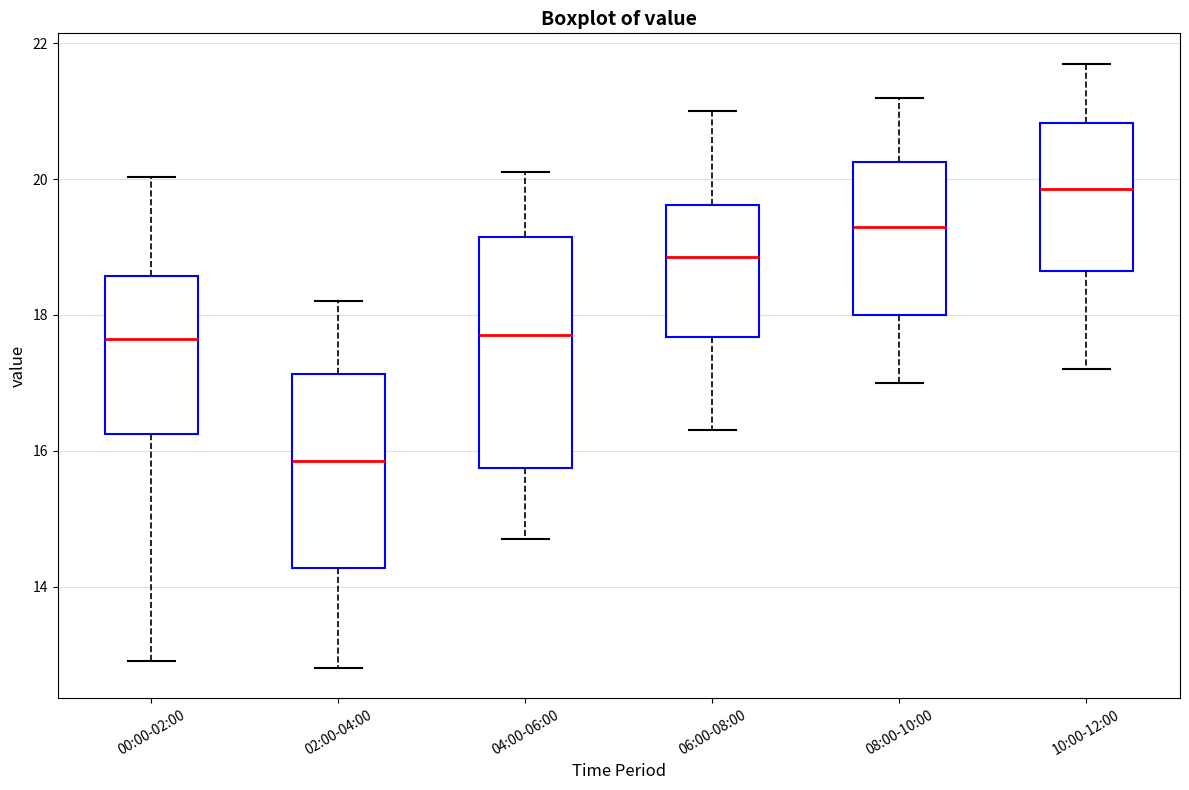

Comparing the boxes themselves (not the whiskers), which one is the tallest?

04:00-06:00